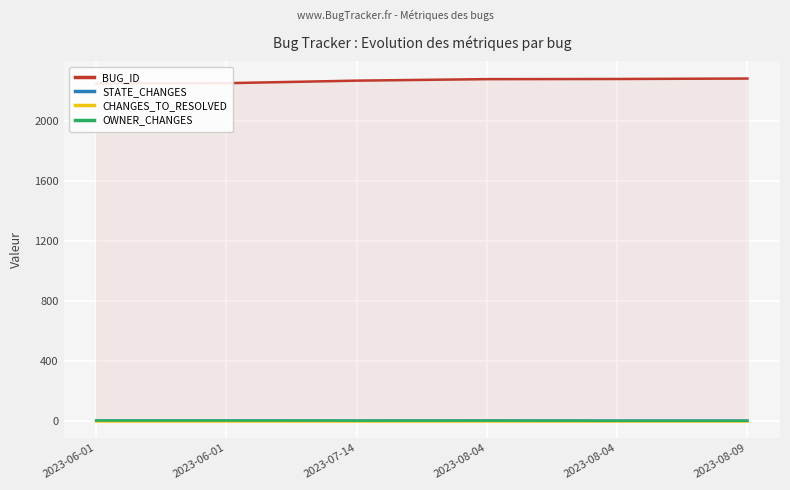

True or false: OWNER_CHANGES and STATE_CHANGES cross at least once.

False